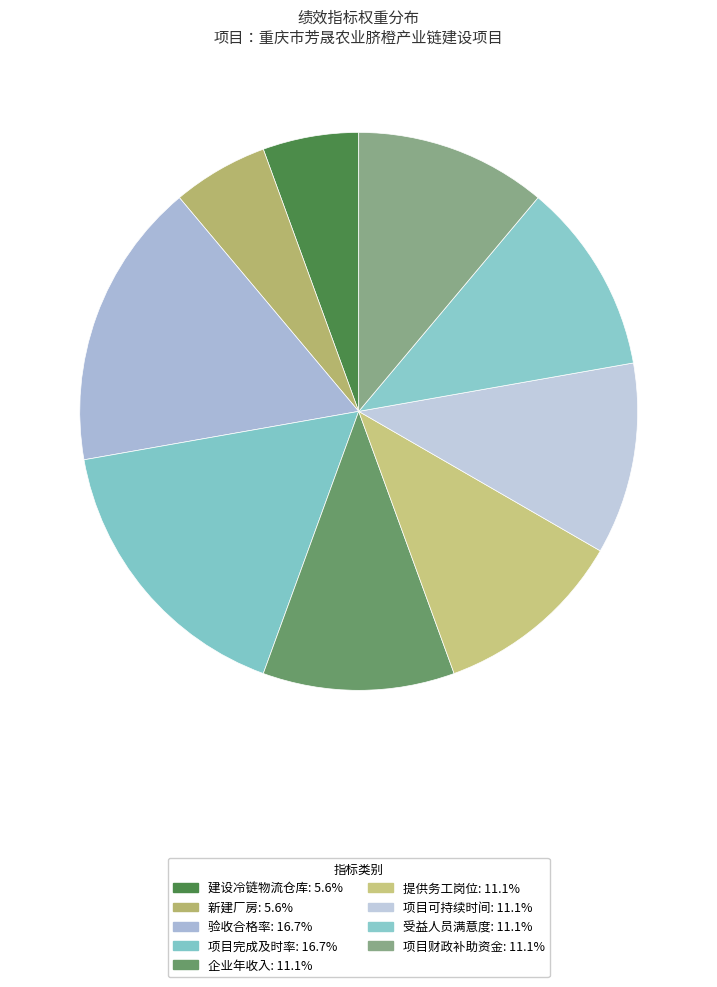

Which slice is the largest?

验收合格率